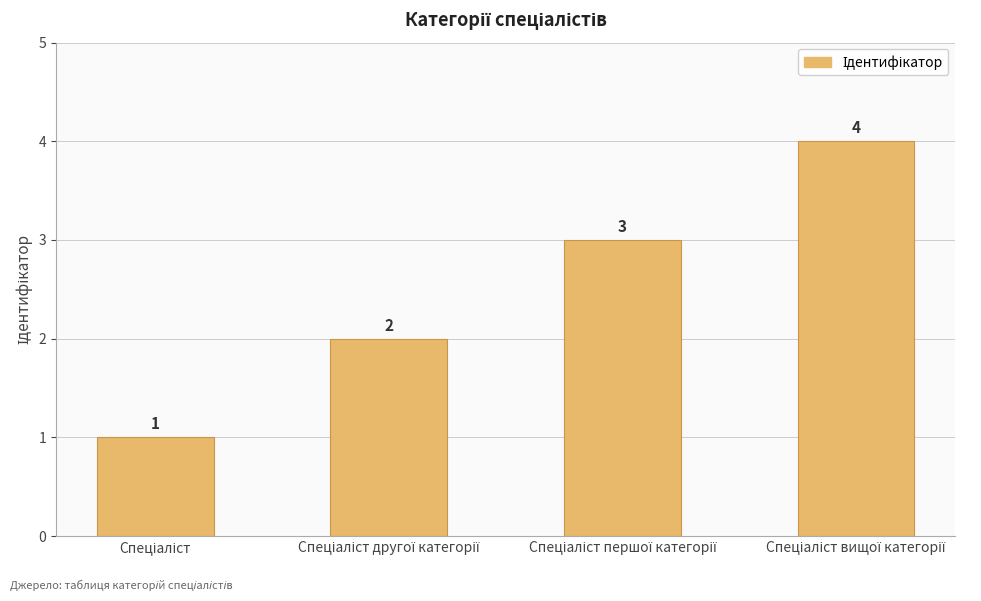

Count the number of data series in this chart.

1